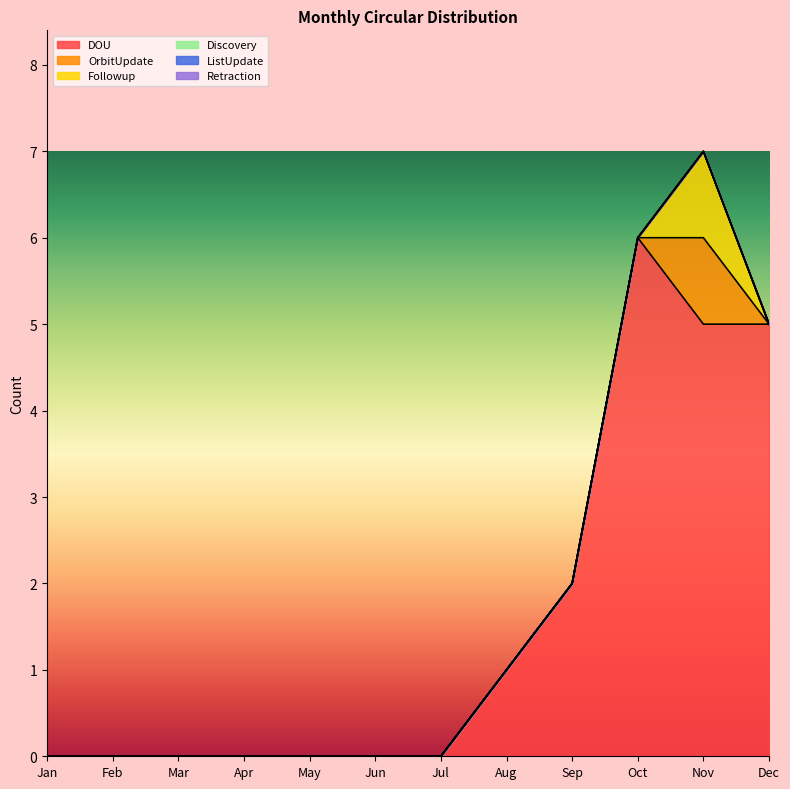

True or false: ListUpdate and Discovery intersect in this chart.

False